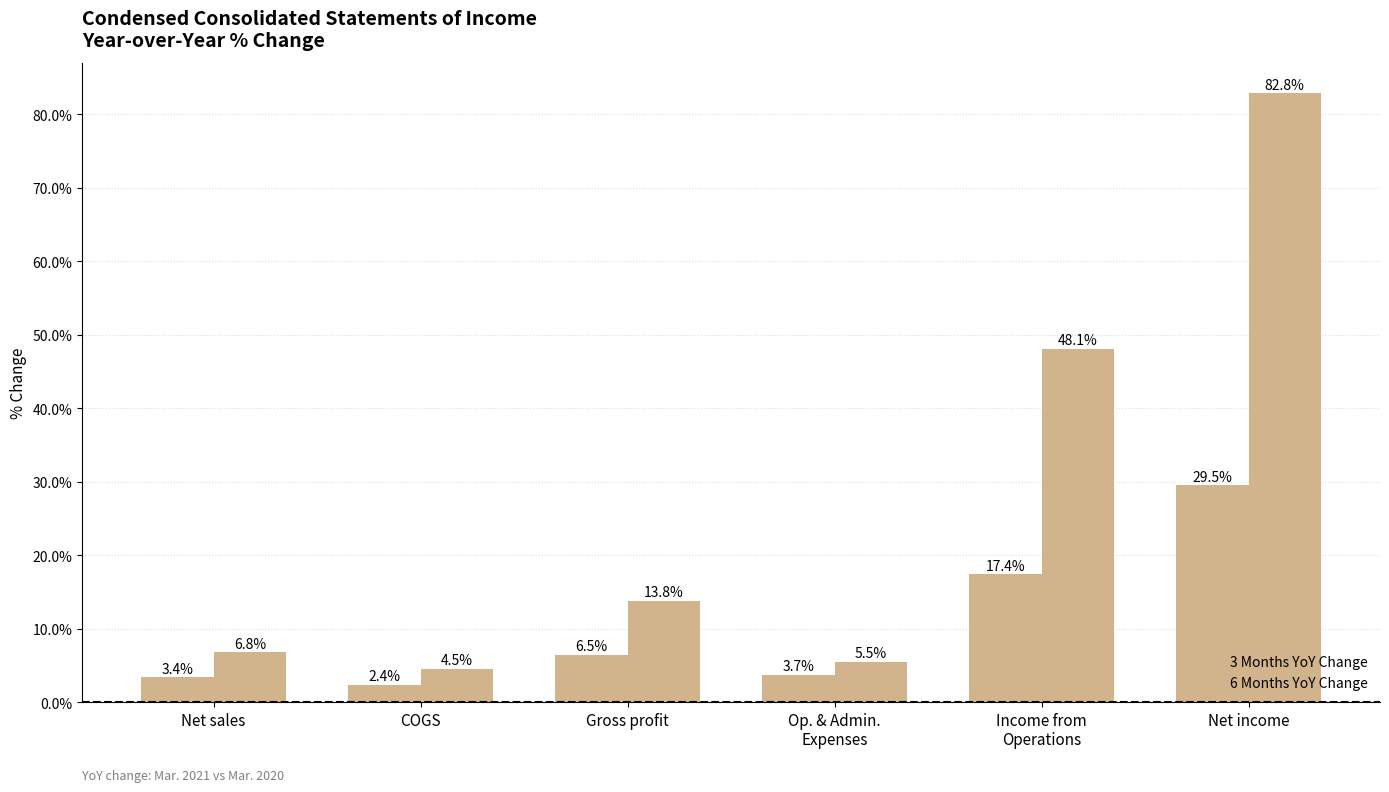

How many data points in 3 Months YoY Change are less than 6?

3